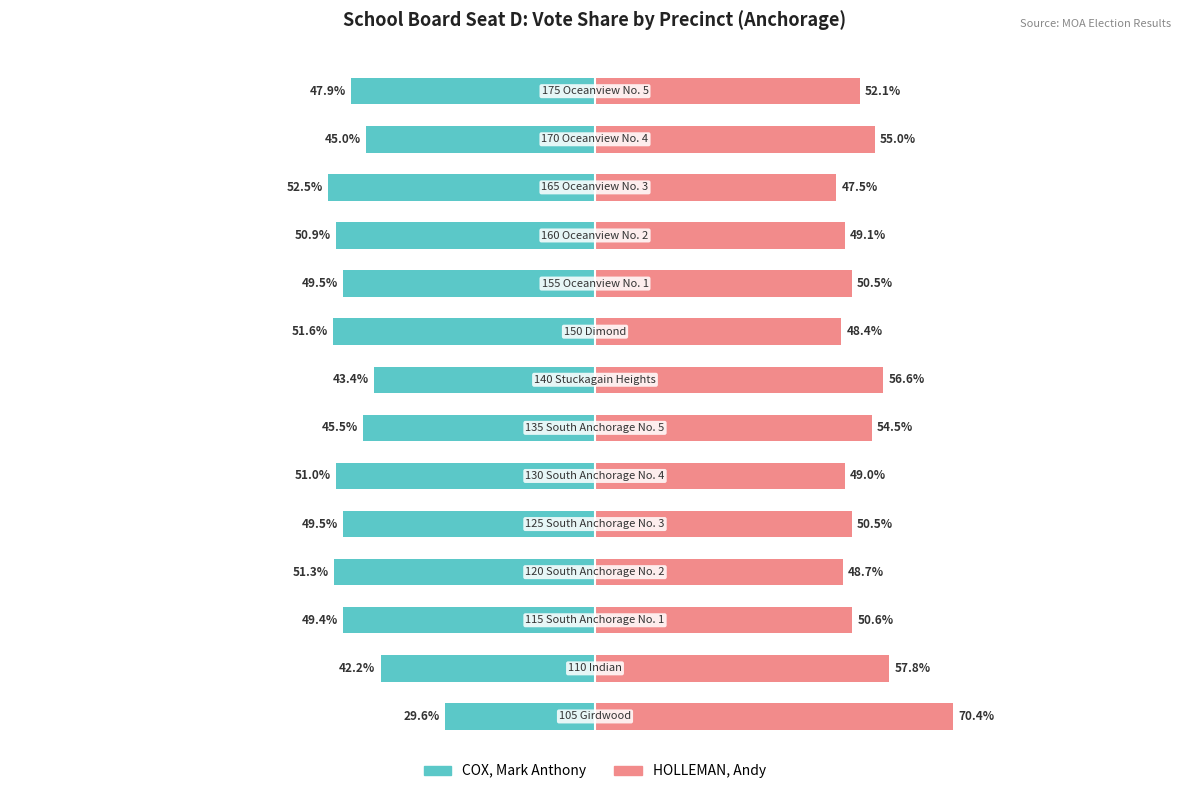

What are all the series names shown in the legend?

COX, Mark Anthony, HOLLEMAN, Andy